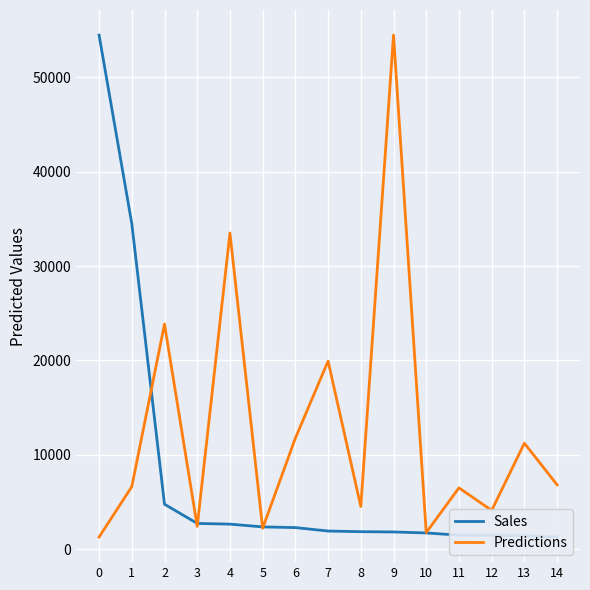

What is the difference between the highest and lowest values at 2?

19077.7